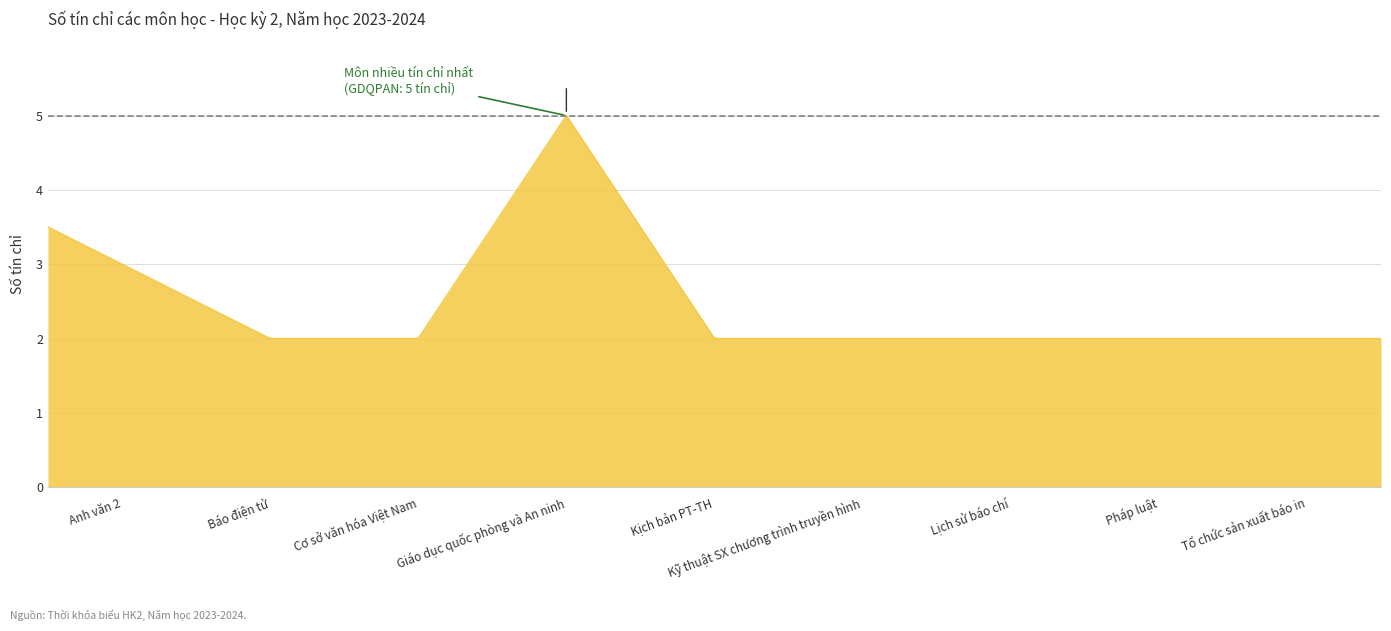

What is the smallest value displayed?

2.0